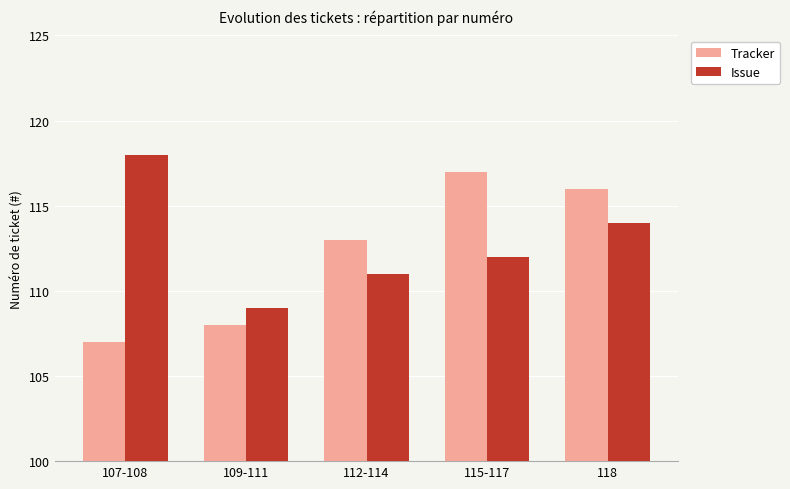

What is the average value of the Tracker series?

112